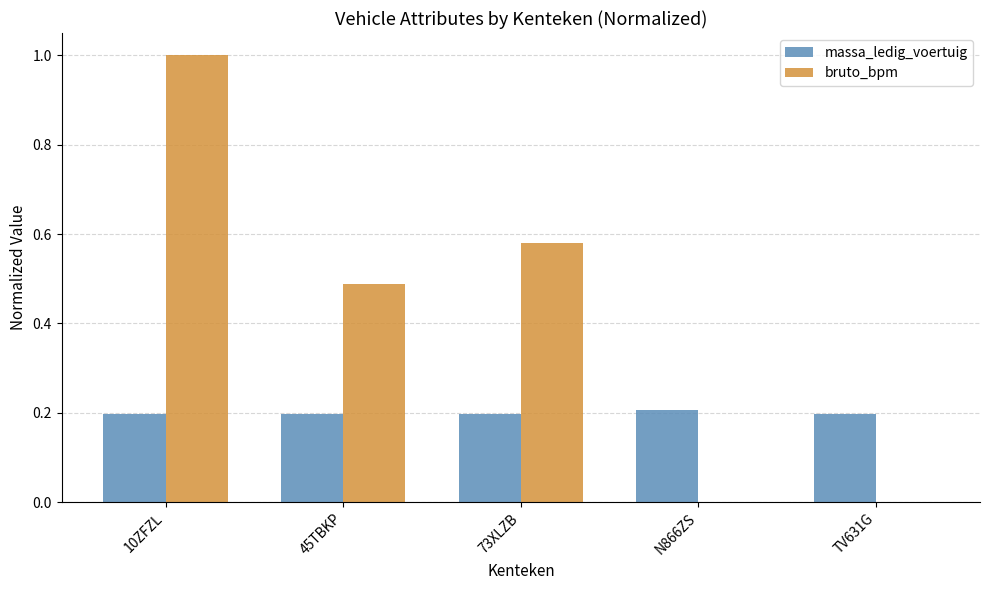

How many distinct data groups are displayed?

2